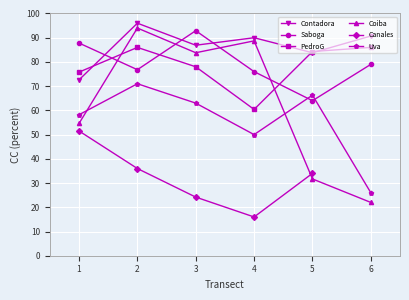

What is the difference between the Coiba values at 6 and 1?

32.6